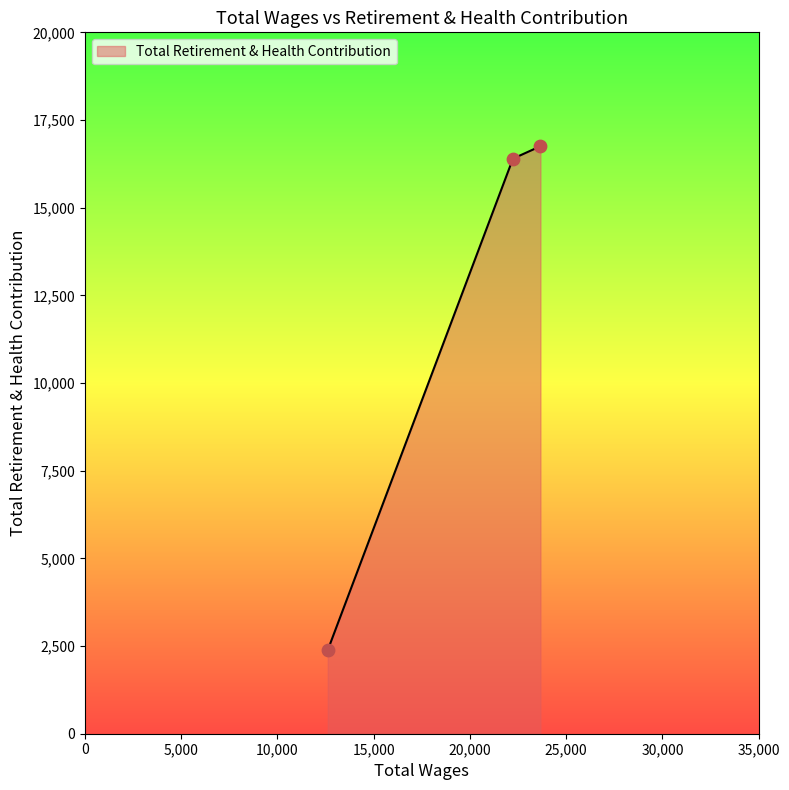

What is the sum of all values?

35534